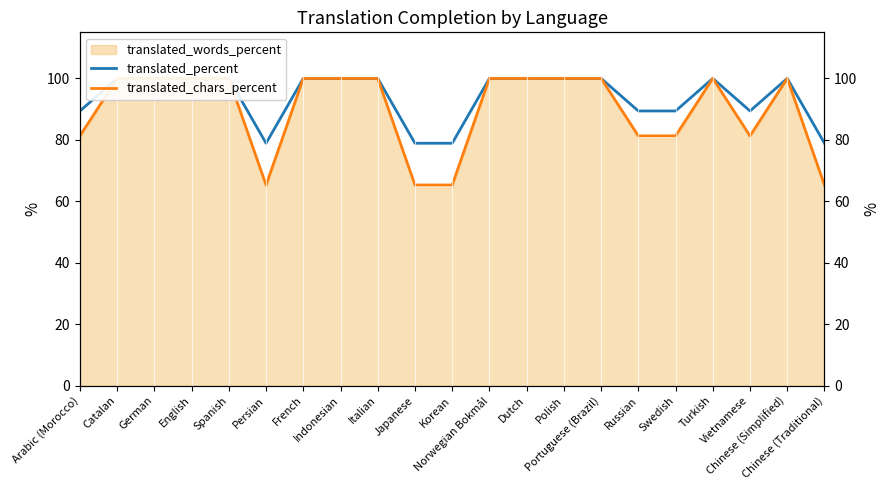

What is the highest value of the translated_chars_percent series?

100.0